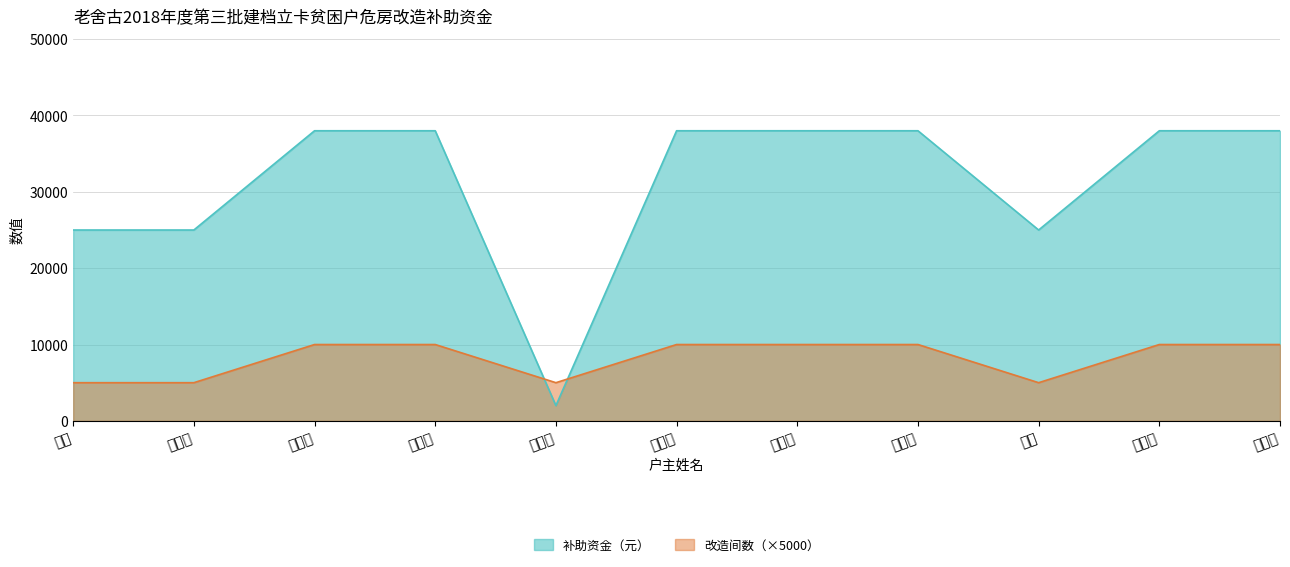

What is the highest value of the 改造间数 series?

10000